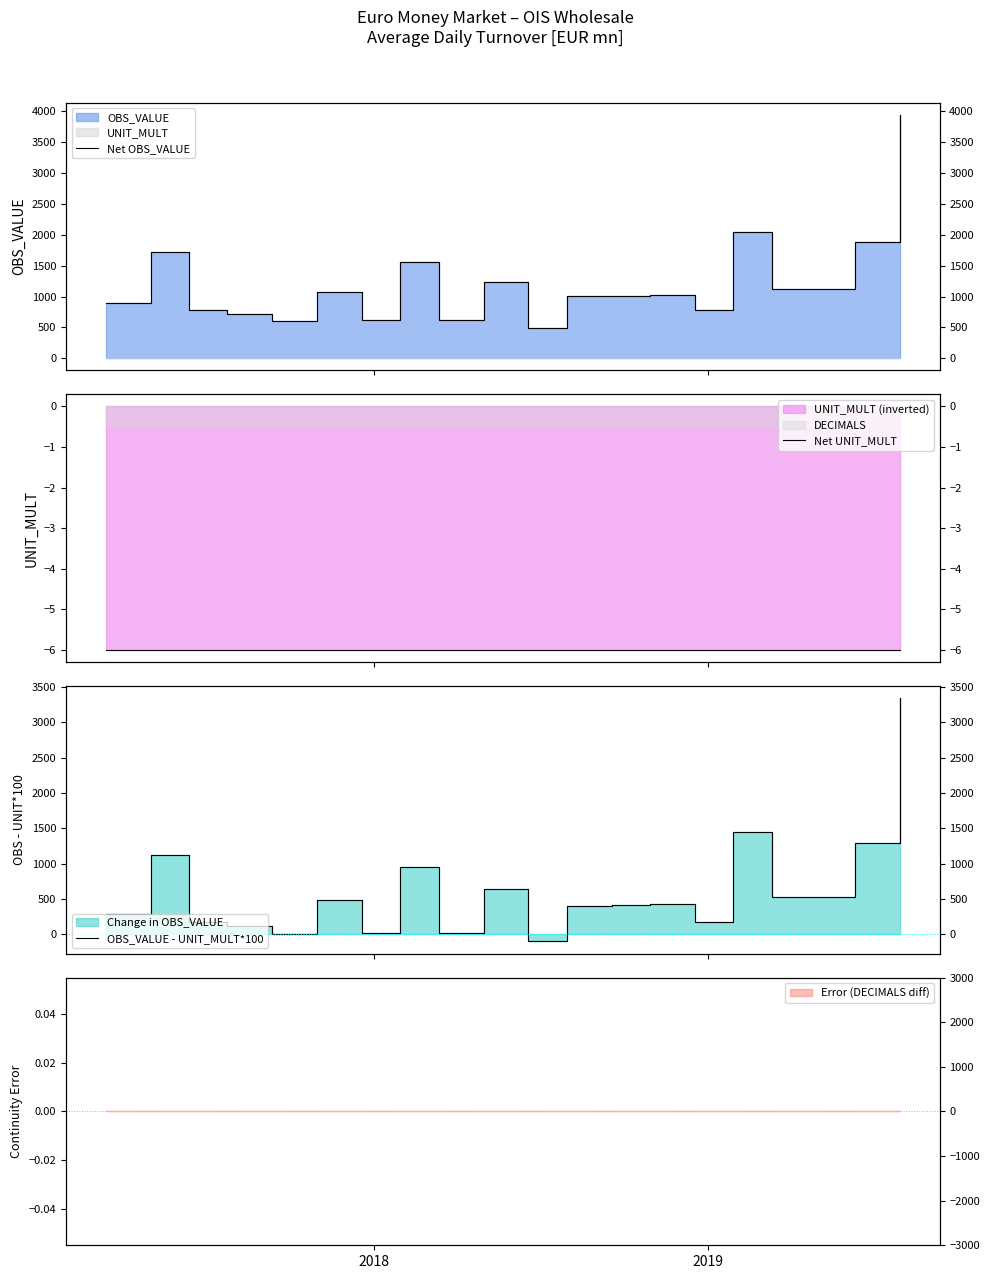

What is the difference between the second highest and second lowest values in the Net OBS_VALUE series?

1457.3